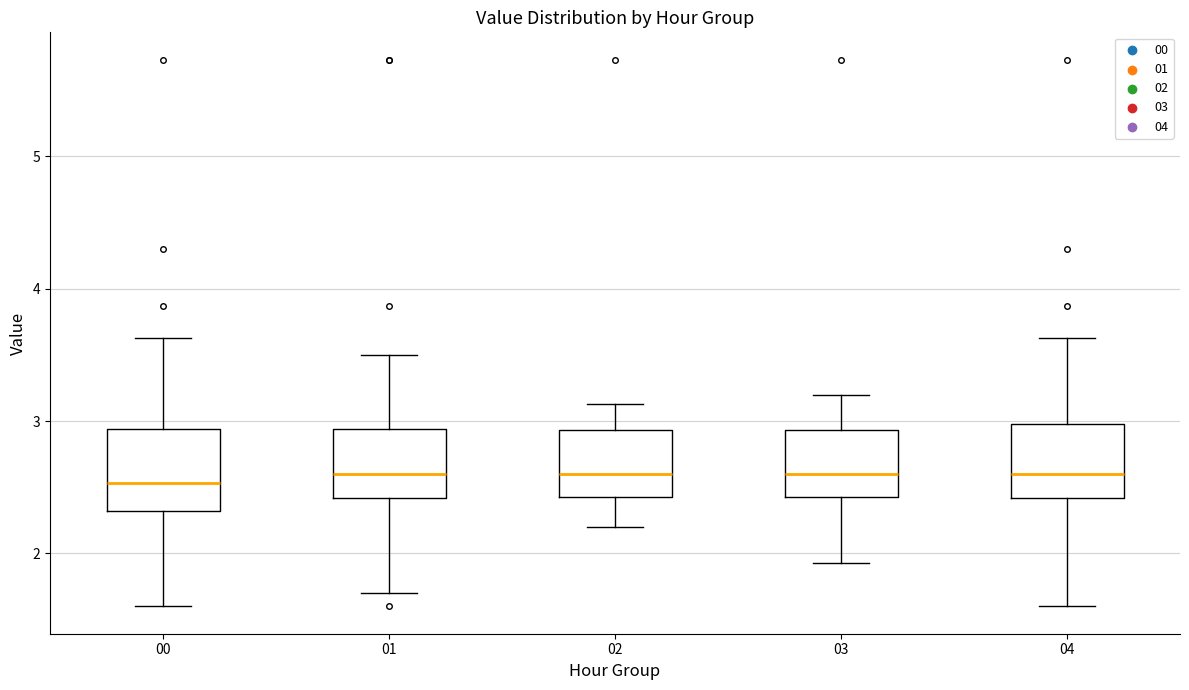

Reading left to right, read every box against the y-axis: the position of its median line, the range the box covers, and the ends of its whiskers. The values are not printed on the chart, so give them approximately, as read against the axis.

00: median 2.5, box 2.3 to 2.9, whiskers 1.6 to 3.6
01: median 2.6, box 2.4 to 2.9, whiskers 1.7 to 3.5
02: median 2.6, box 2.4 to 2.9, whiskers 2.2 to 3.1
03: median 2.6, box 2.4 to 2.9, whiskers 1.9 to 3.2
04: median 2.6, box 2.4 to 3.0, whiskers 1.6 to 3.6